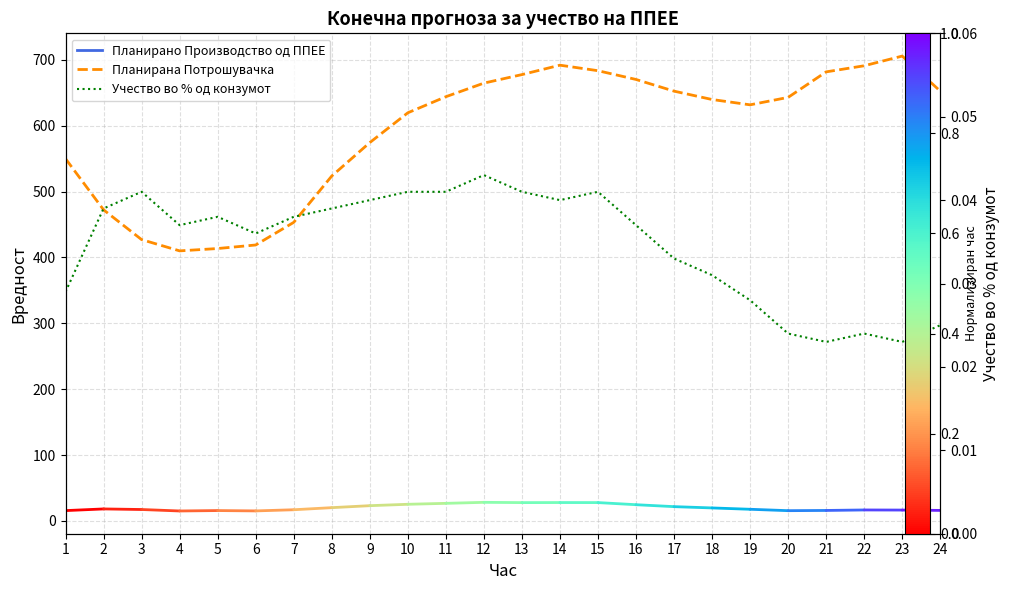

The Планирана Потрошувачка series shows 254.7 at 19. True or false?

False